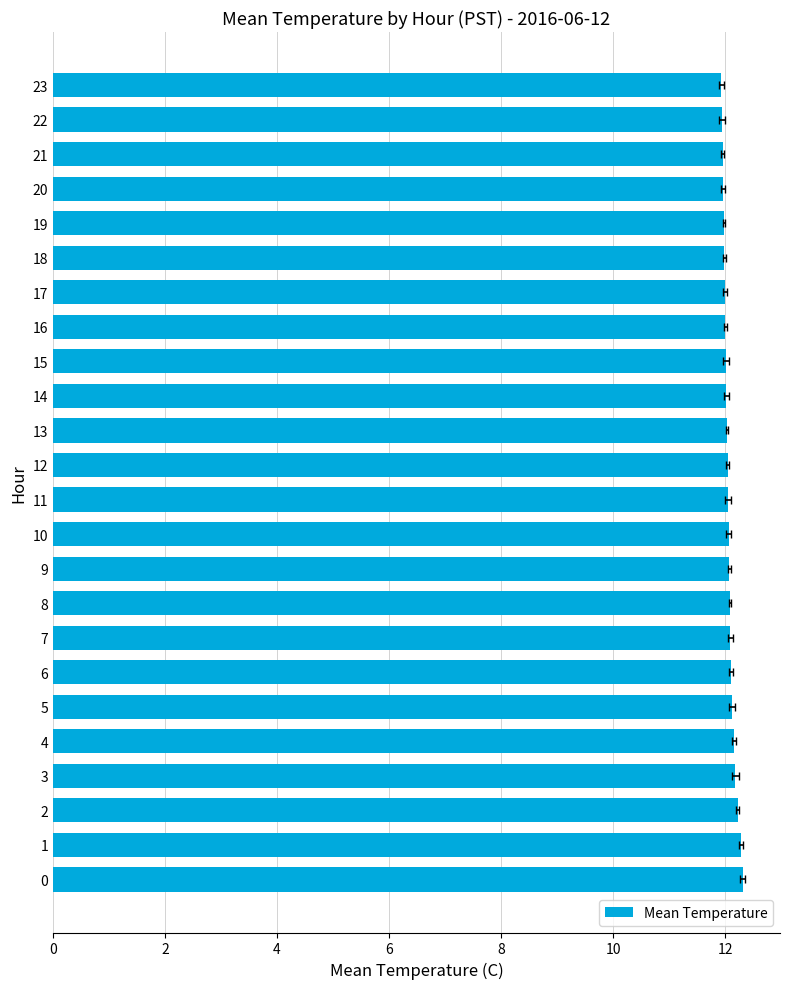

What is the change in value from 1 to 3?

-0.1